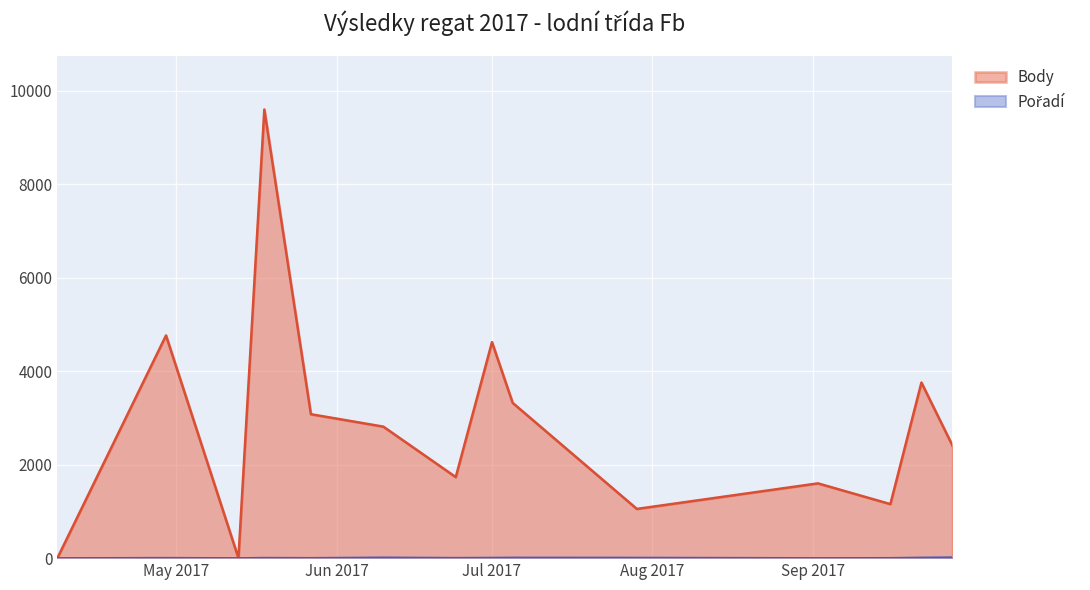

Where is the first local maximum for Pořadí?

2017-04-29